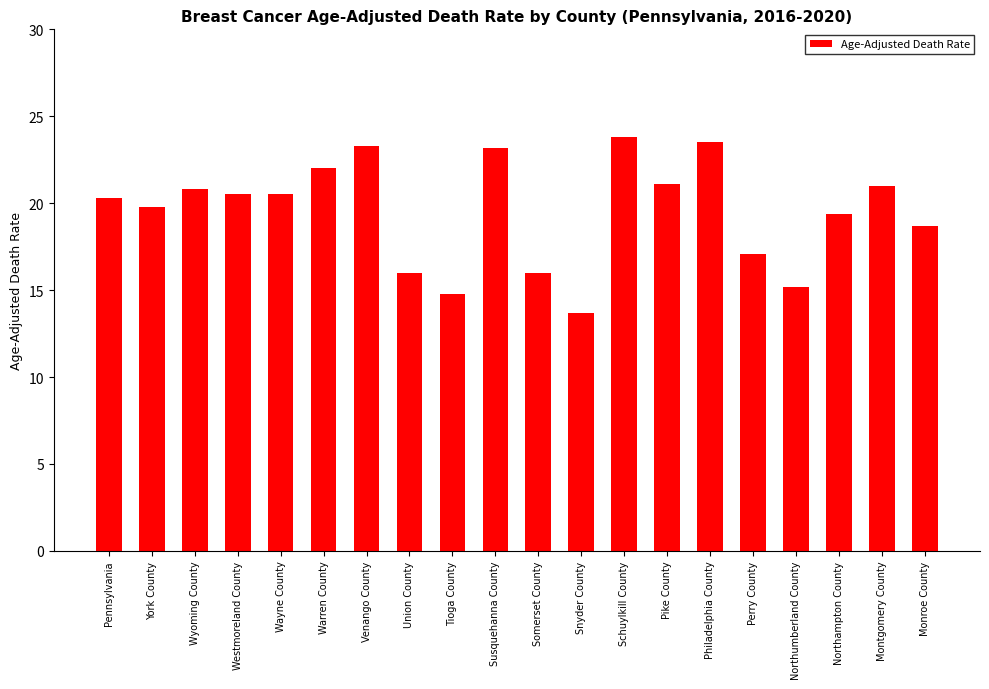

What is the value of the 10th bar from the left?

23.2